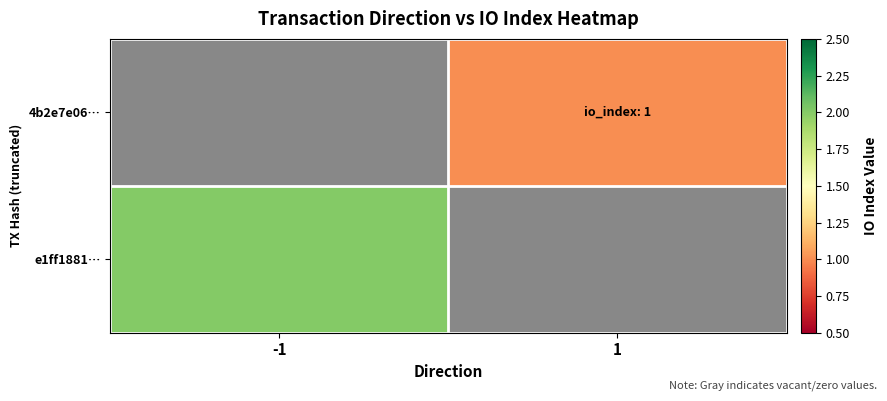

At which label does 4b2e7e06… reach its minimum?

-1